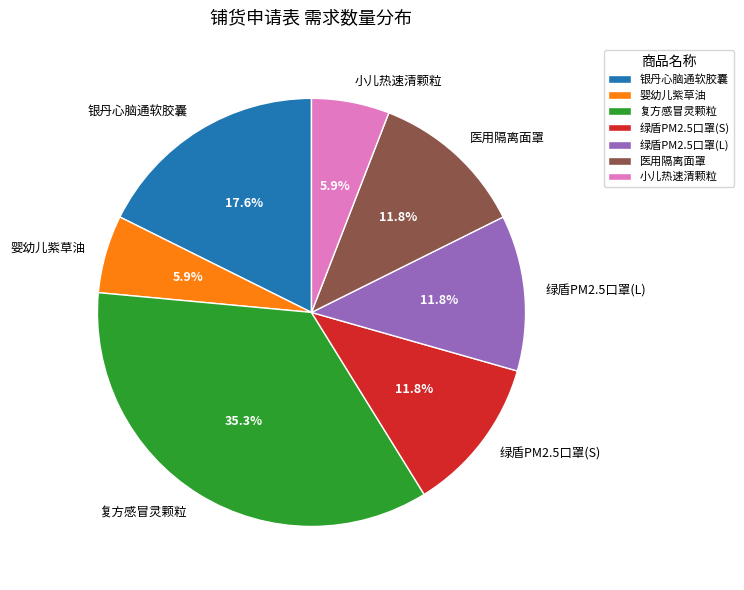

What is the largest slice in the pie chart?

复方感冒灵颗粒